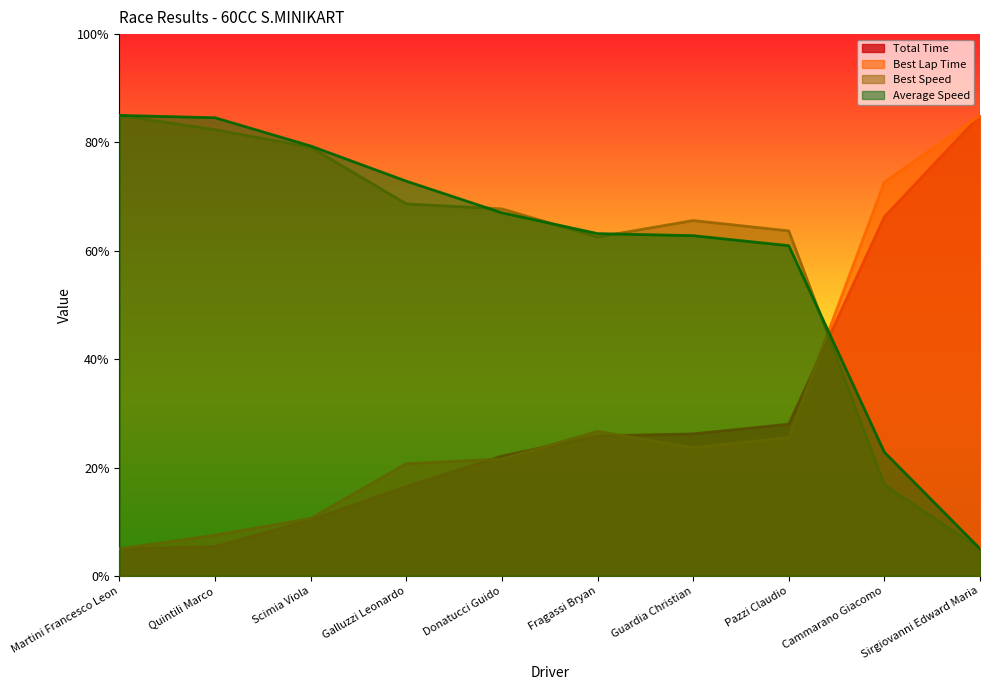

What are all the series names shown in the legend?

Total Time, Best Lap Time, Best Speed, Average Speed